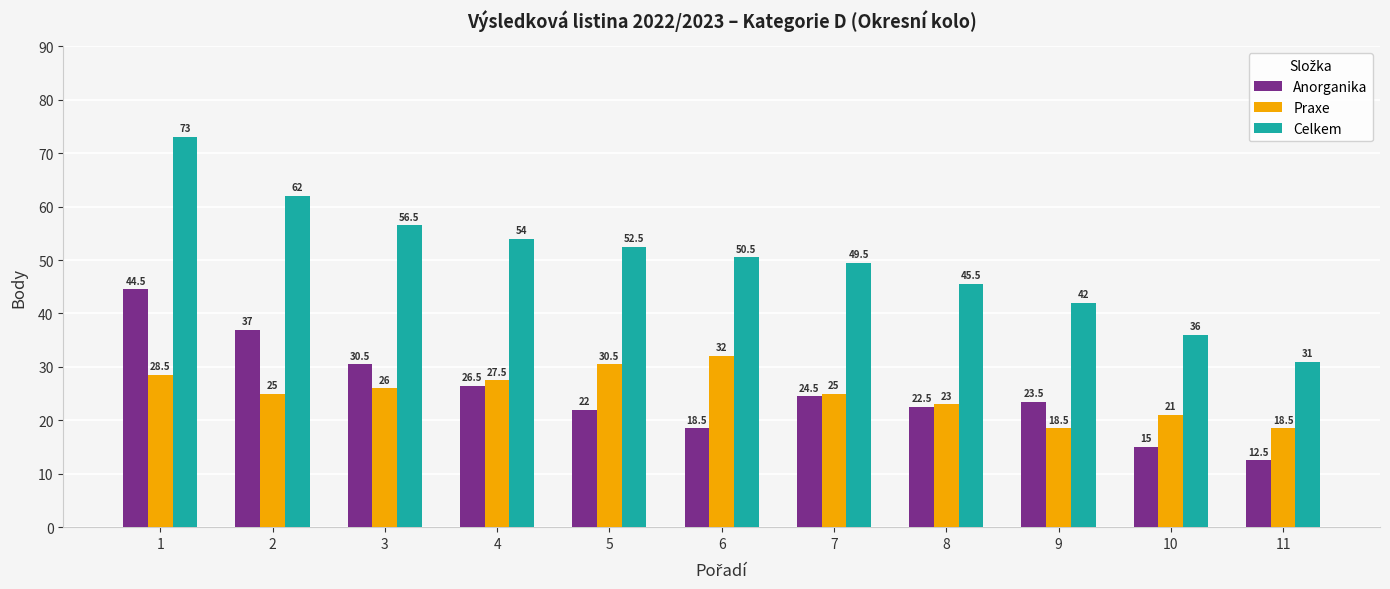

Reading left to right, transcribe all the data shown in this chart.

Anorganika: 44.5	37.0	30.5	26.5	22.0	18.5	24.5	22.5	23.5	15.0	12.5
Praxe: 28.5	25.0	26.0	27.5	30.5	32.0	25.0	23.0	18.5	21.0	18.5
Celkem: 73.0	62.0	56.5	54.0	52.5	50.5	49.5	45.5	42.0	36.0	31.0